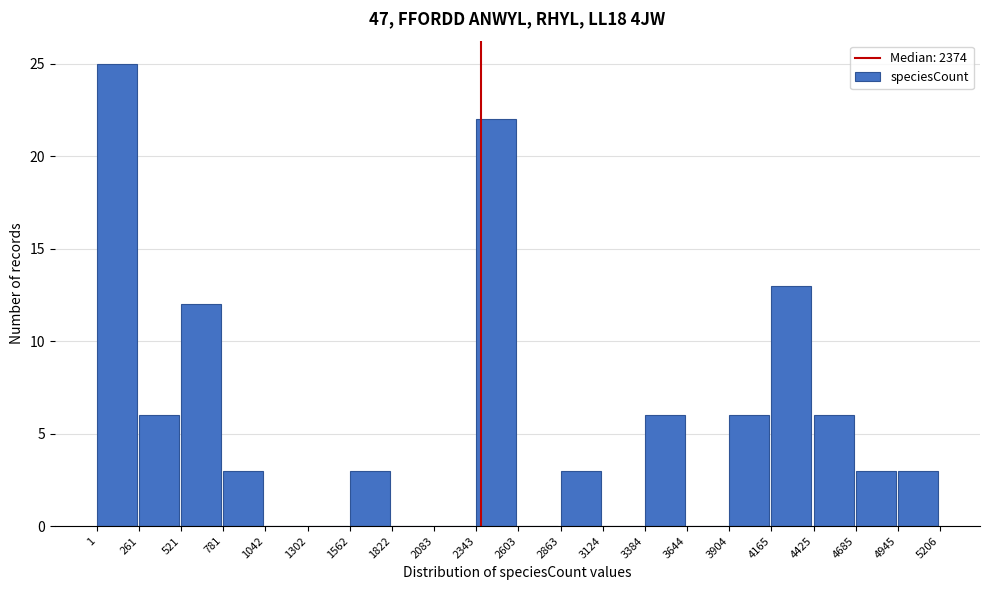

Reading left to right, list every bar in this chart as the range it spans on the x-axis followed by its height. The values are not printed on the chart, so give them approximately, as read against the axis.

1 to 261: 25
261 to 521: 6
521 to 781: 12
781 to 1042: 3
1042 to 1302: 0
1302 to 1562: 0
1562 to 1822: 3
1822 to 2083: 0
2083 to 2343: 0
2343 to 2603: 22
2603 to 2863: 0
2863 to 3124: 3
3124 to 3384: 0
3384 to 3644: 6
3644 to 3904: 0
3904 to 4165: 6
4165 to 4425: 13
4425 to 4685: 6
4685 to 4945: 3
4945 to 5206: 3